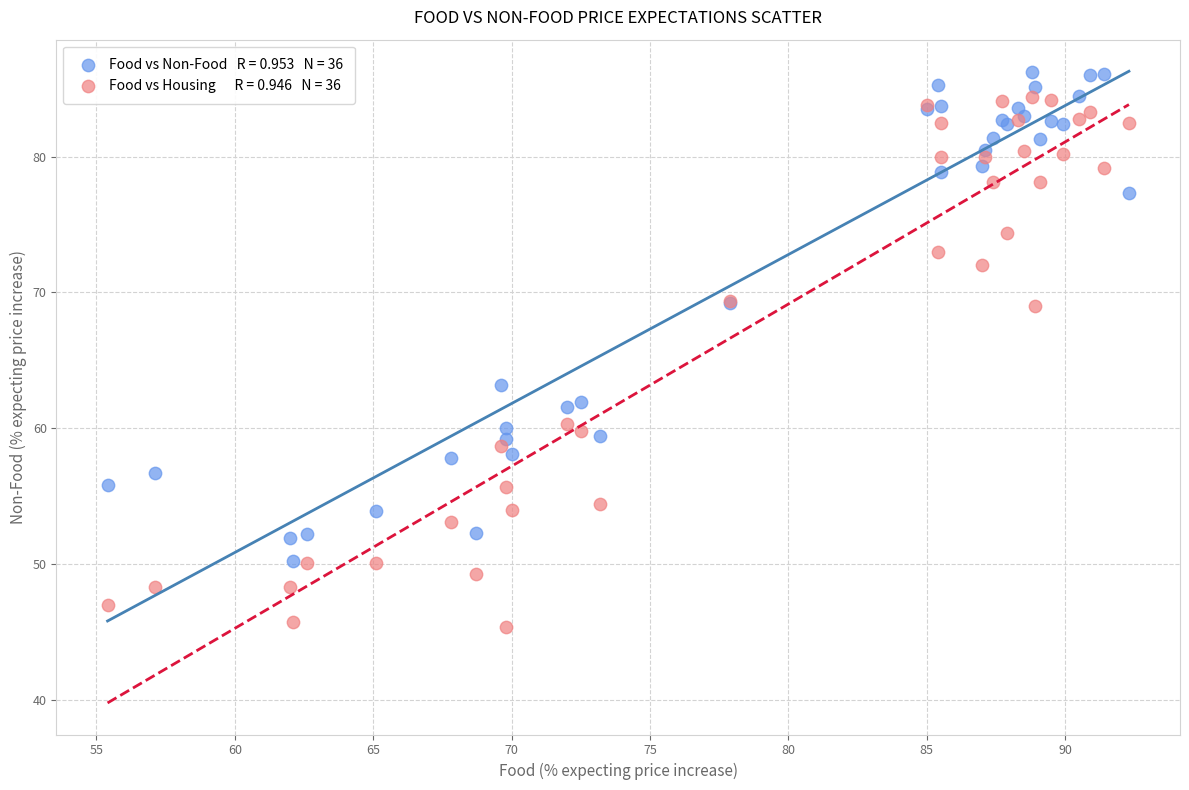

Across all series, what Y value is closest to 65?

63.2